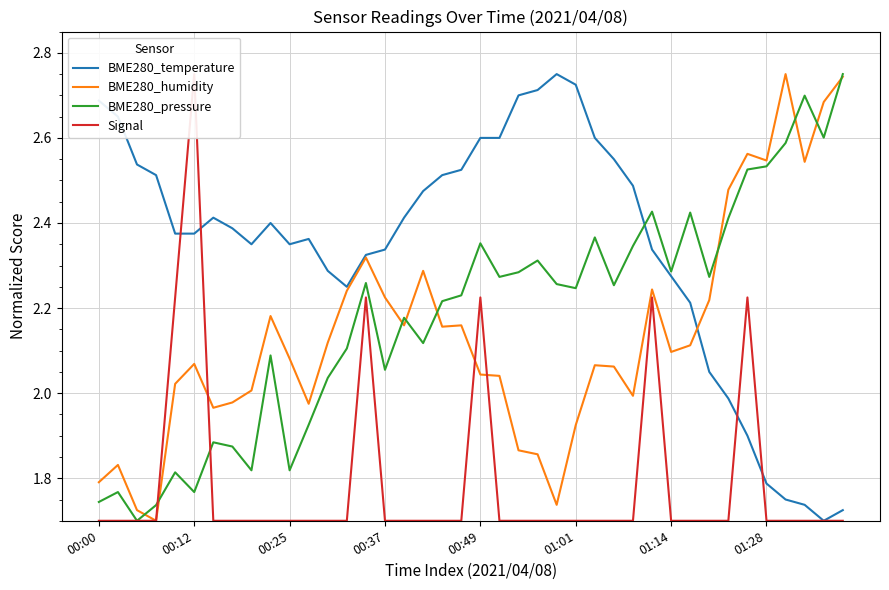

How many times do BME280_pressure and BME280_humidity cross each other?

9